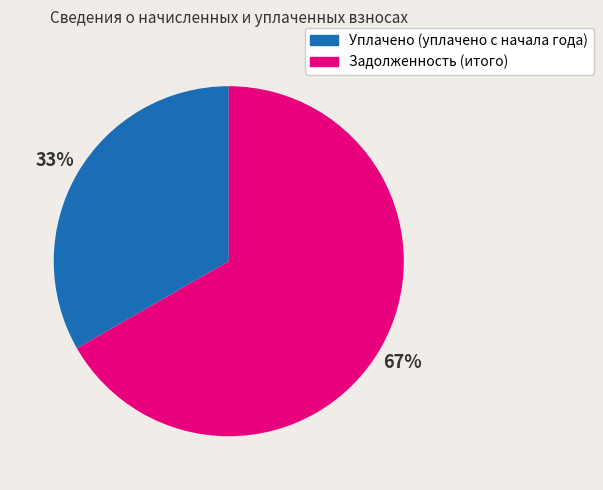

Do Уплачено (уплачено с начала года) and Задолженность (итого) together represent more than half of the pie?

Yes